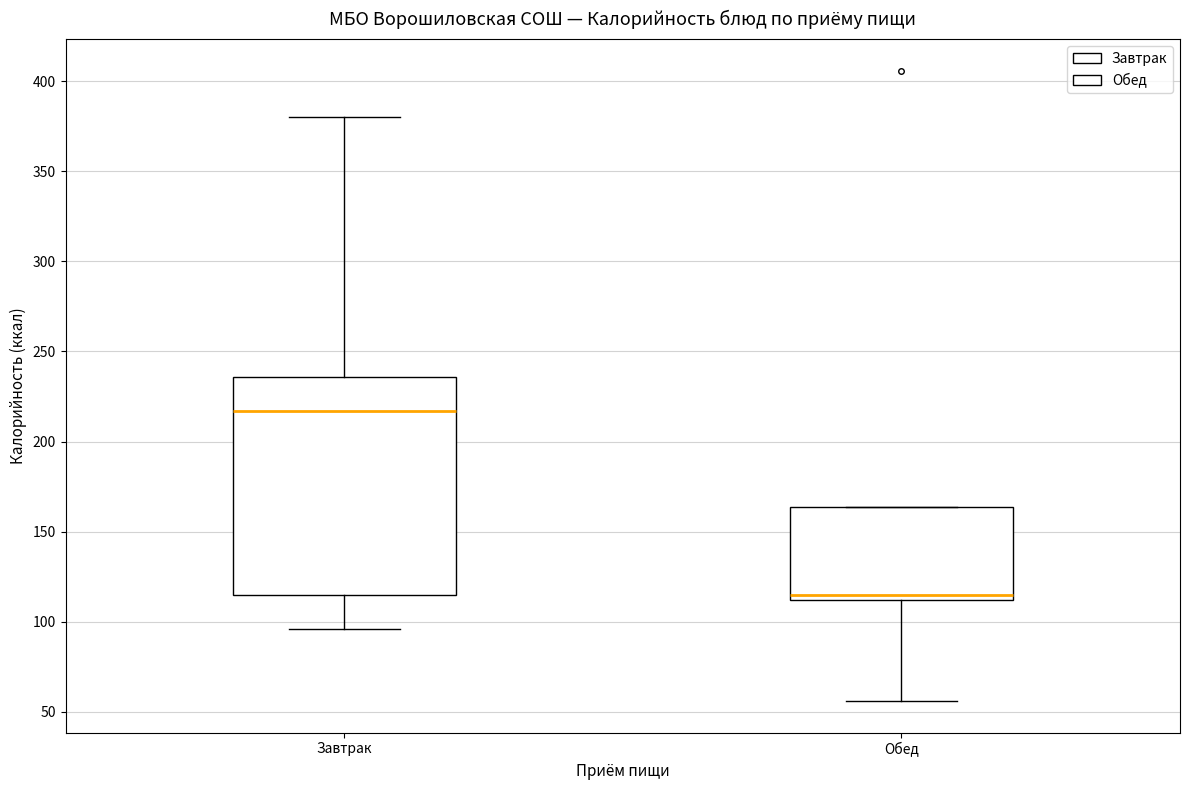

Where is the lower edge of the box for Завтрак on the y-axis? The values are not printed on the chart, so give them approximately, as read against the axis.

115